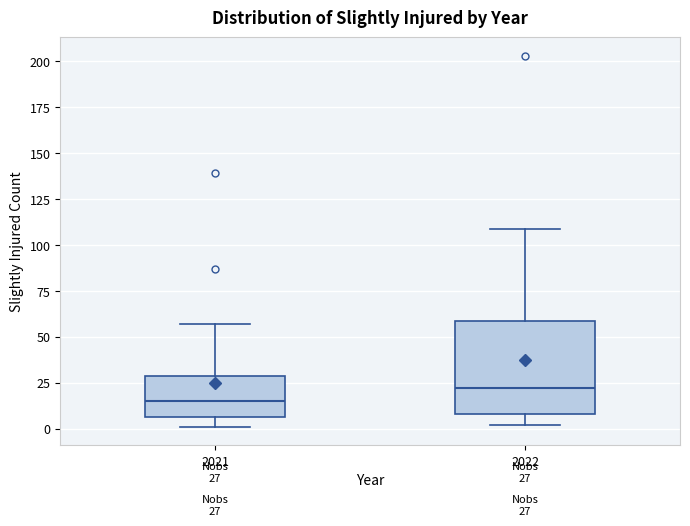

Which box's median line is the highest?

2022